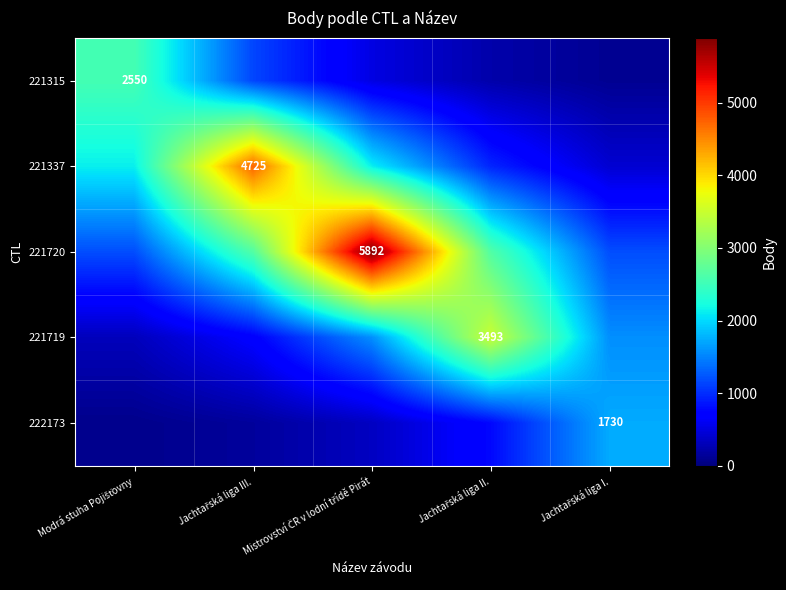

What is the difference between the second highest and minimum values in the 222173 series?

706.8